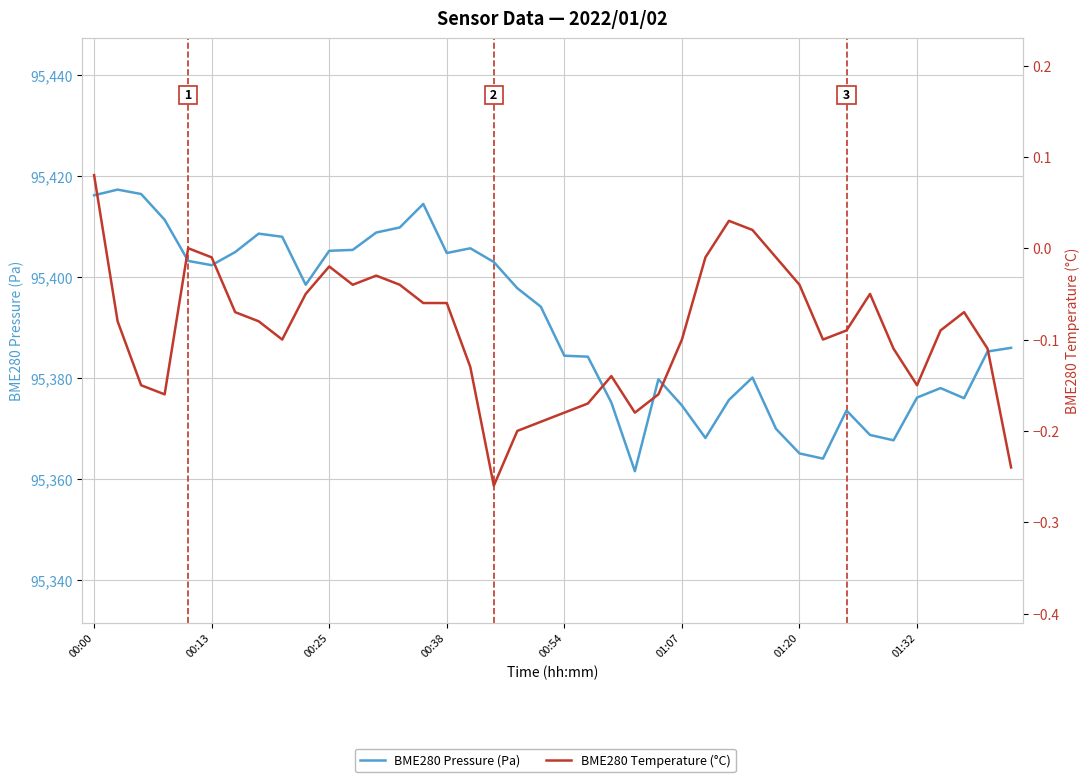

List the series in order of their overall mean, highest first.

BME280 Pressure (Pa), BME280 Temperature (°C)